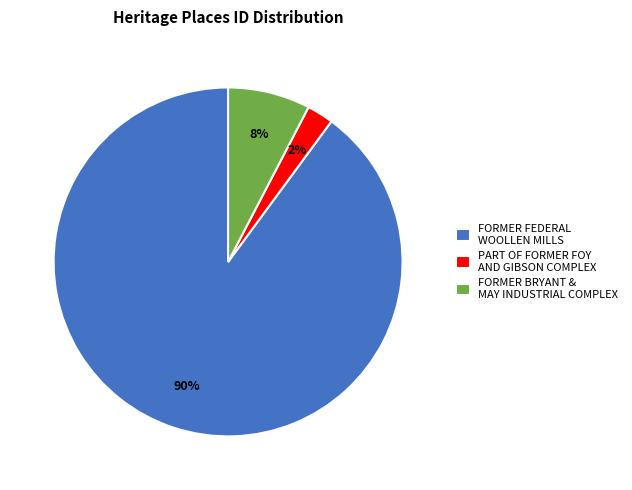

To the nearest percent, what is the average slice percentage?

33%